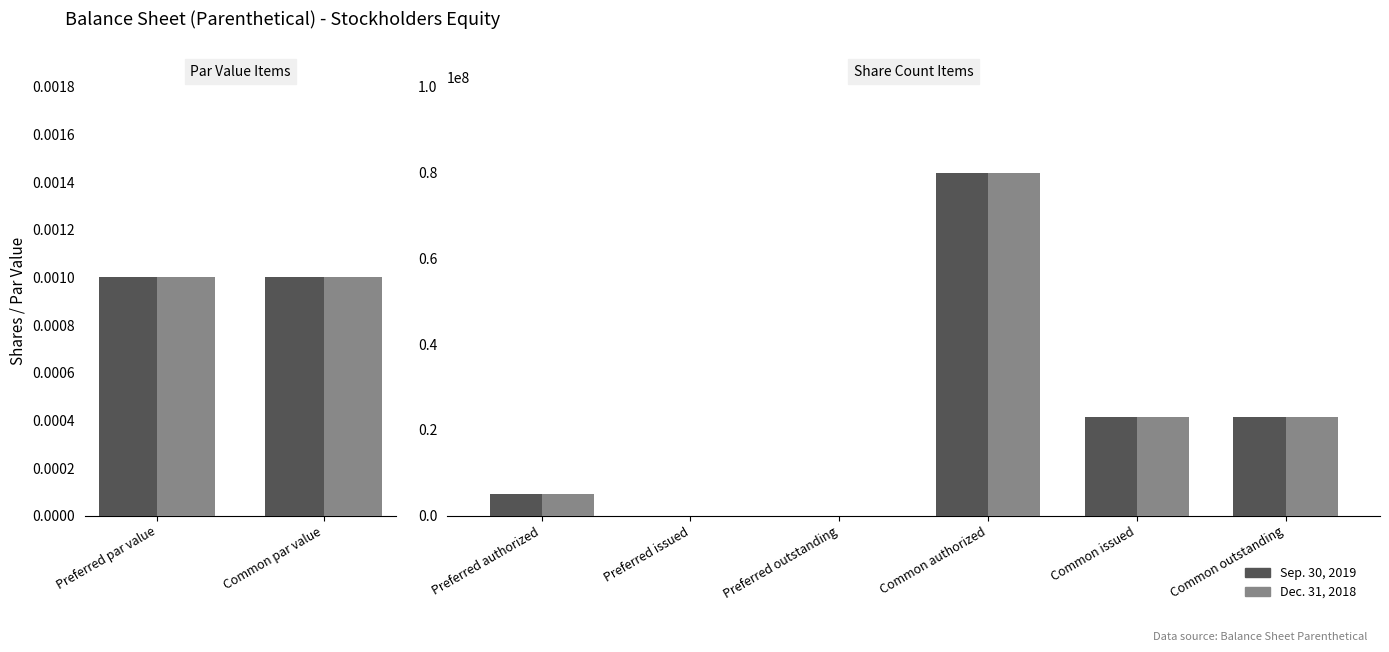

Is the value of Dec. 31, 2018 at Preferred outstanding greater than the value of Sep. 30, 2019 at Common issued?

No